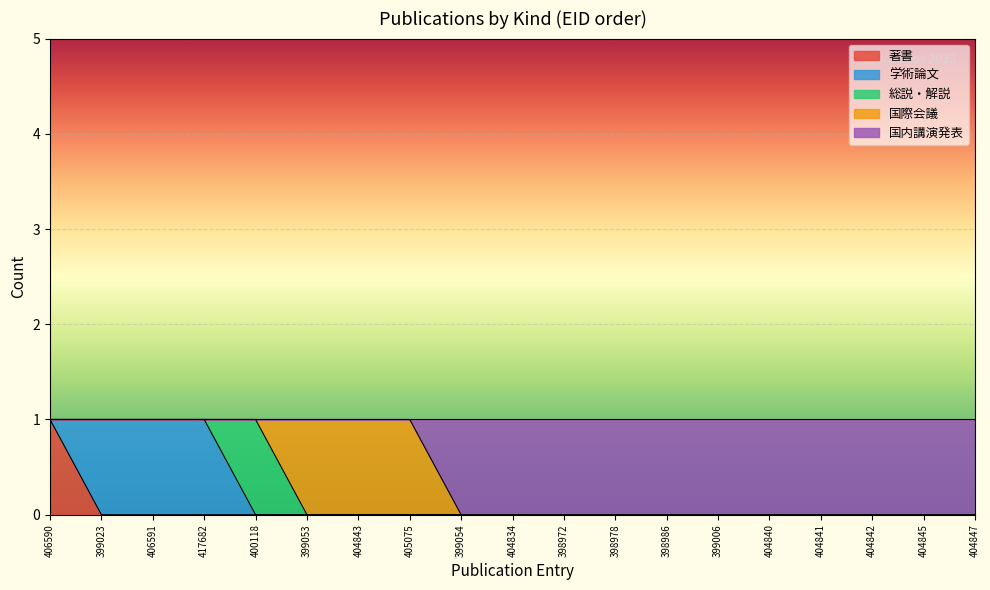

What is the label of the 13th point from the left?

398986